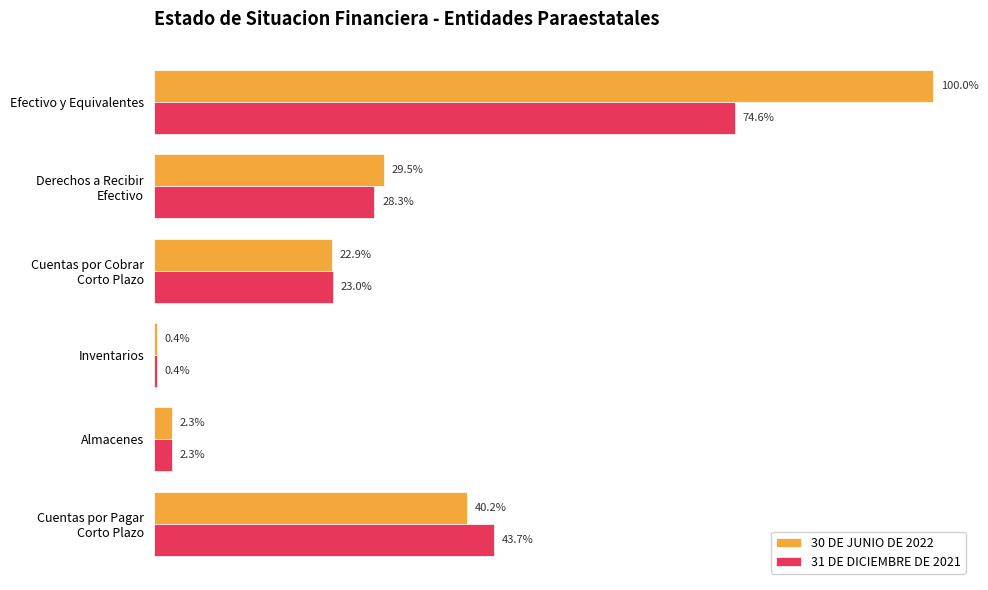

What are all the series names shown in the legend?

30 DE JUNIO DE 2022, 31 DE DICIEMBRE DE 2021